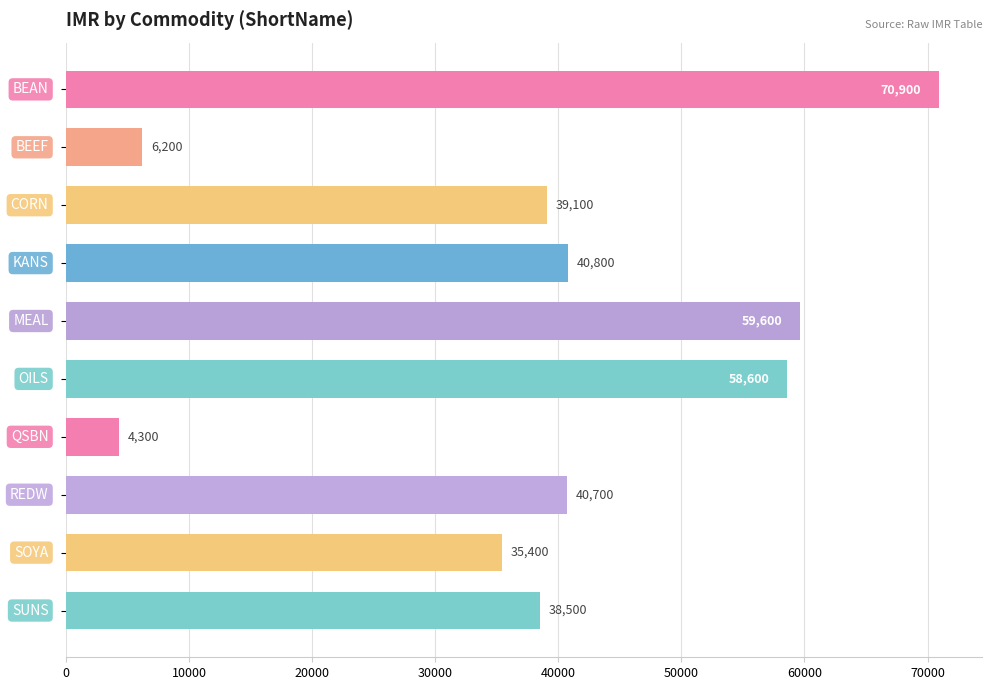

How many values are below 40700?

5